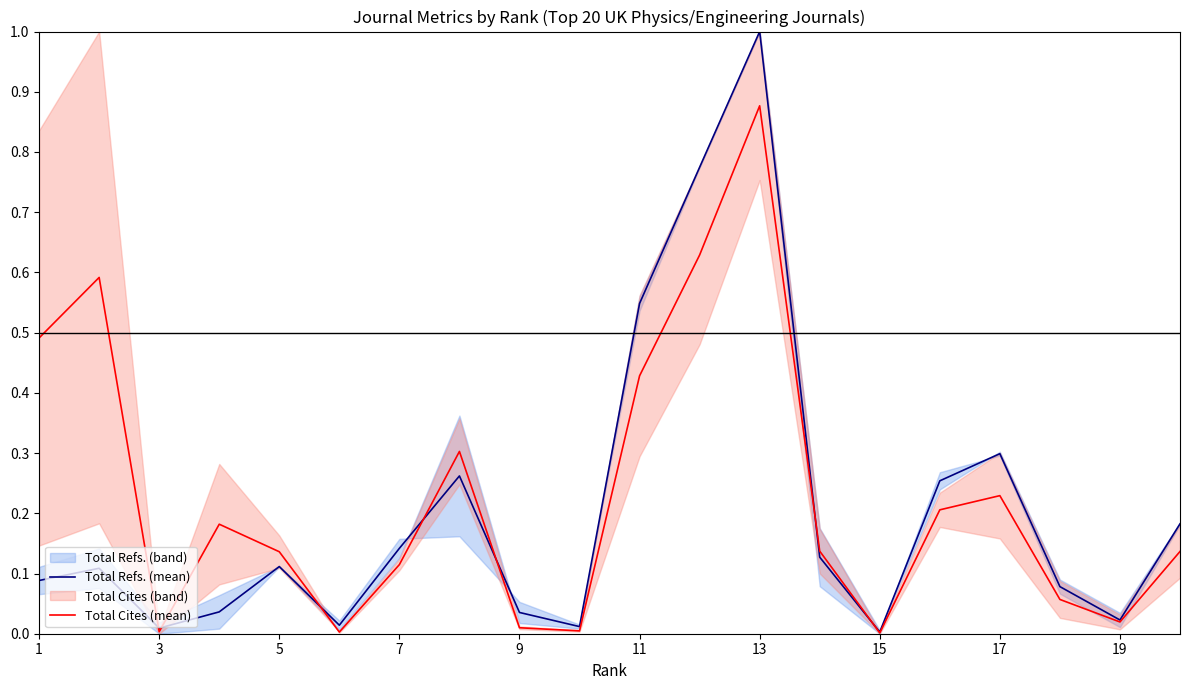

Reading right to left, extract all data points from this chart.

Total Refs. (mean): 0.2	0.0	0.1	0.3	0.3	0.0	0.1	1.0	0.8	0.5	0.0	0.0	0.3	0.1	0.0	0.1	0.0	0.0	0.1	0.1
Total Cites (mean): 0.1	0.0	0.1	0.2	0.2	0.0	0.1	0.9	0.6	0.4	0.0	0.0	0.3	0.1	0.0	0.1	0.2	0.0	0.6	0.5